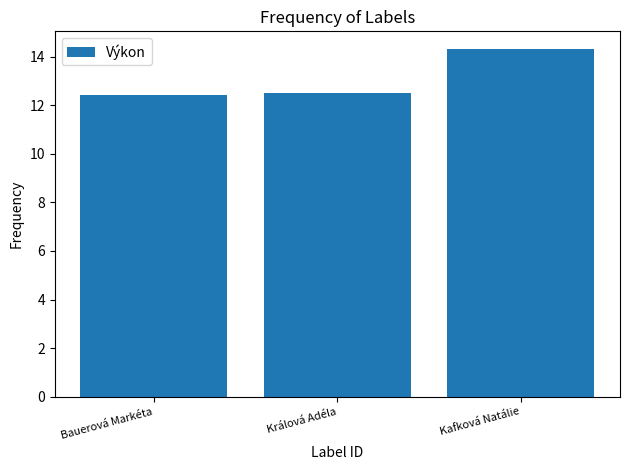

What is the ratio of the value at Kafková Natálie to the value at Bauerová Markéta?

1.2